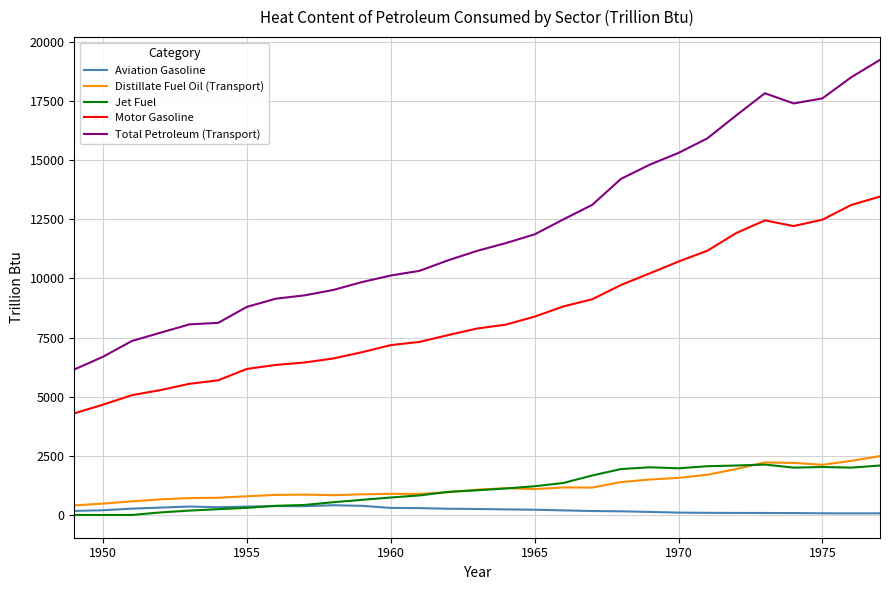

Which series has the largest range (max minus min)?

Total Petroleum (Transport)